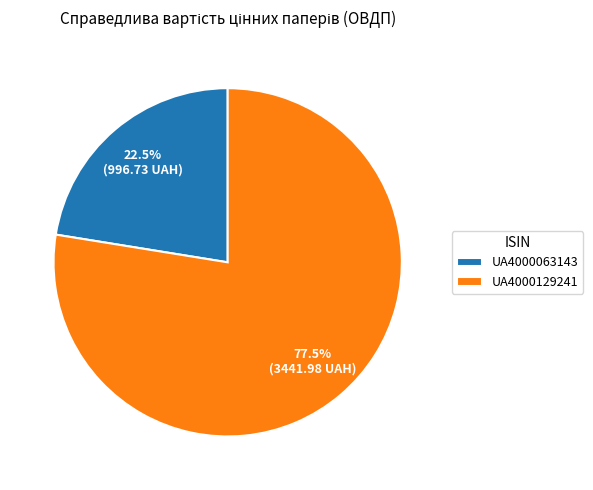

True or false: UA4000129241 accounts for 87% of the total.

False